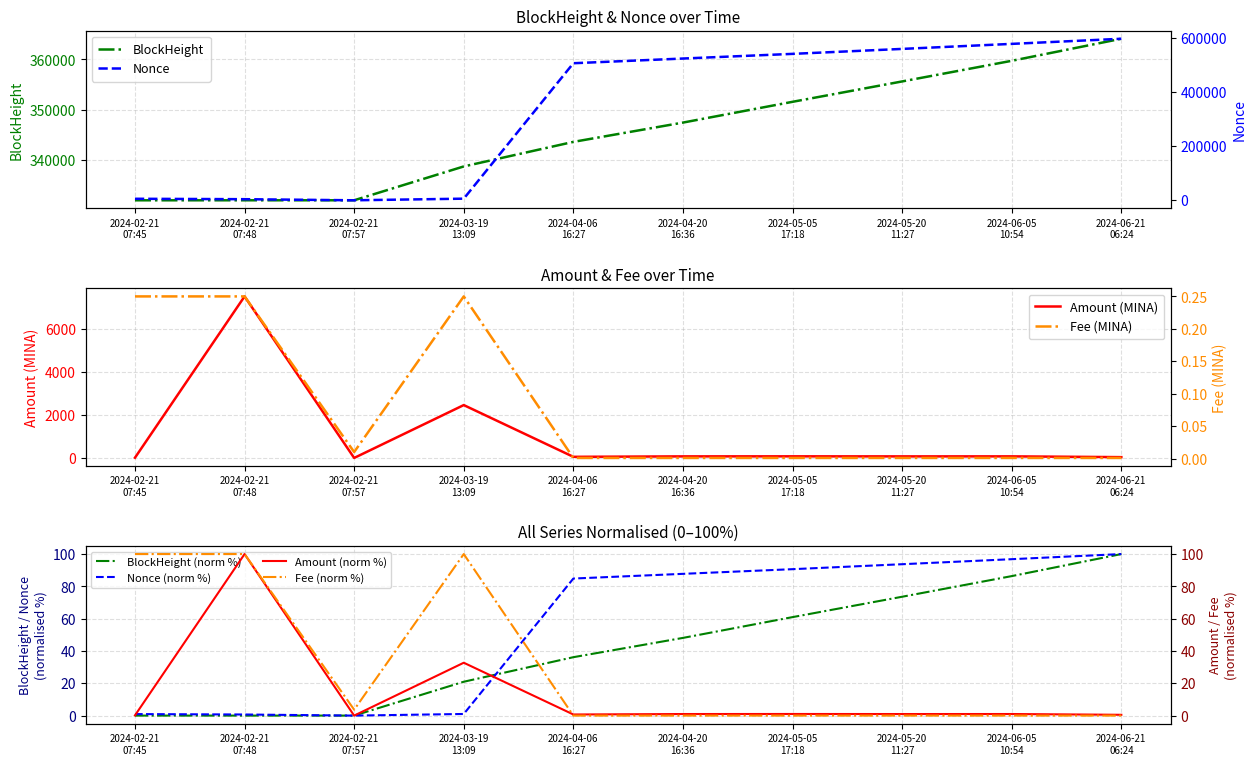

What is the average value of the Fee series?

0.1